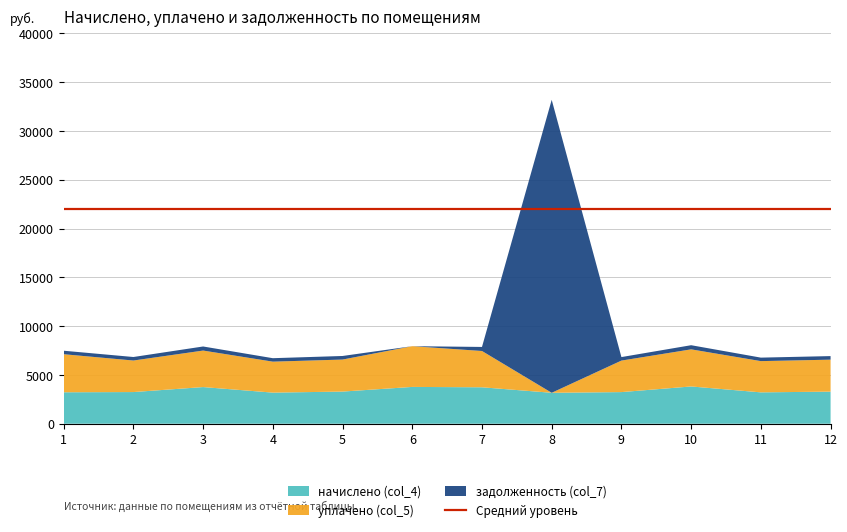

Reading left to right, transcribe all the data shown in this chart.

начислено (col_4): 1=3224.5	2=3245.8	3=3757.5	4=3188.1	5=3295.6	6=3772.6	7=3735.3	8=3171.2	9=3242.3	10=3819.7	11=3215.6	12=3290.2
уплачено (col_5): 1=3899.7	2=3232.0	3=3741.4	4=3174.4	5=3281.5	6=4175.7	7=3719.3	8=0.0	9=3228.5	10=3803.3	11=3201.9	12=3276.2
задолженность (col_7): 1=358.3	2=360.6	3=417.5	4=354.2	5=366.2	6=0.0	7=415.0	8=30026.7	9=360.3	10=424.4	11=357.3	12=365.6